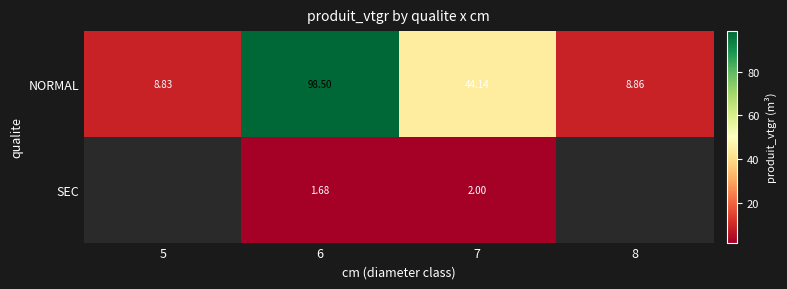

Rank the series at 6 from lowest to highest value.

SEC, NORMAL